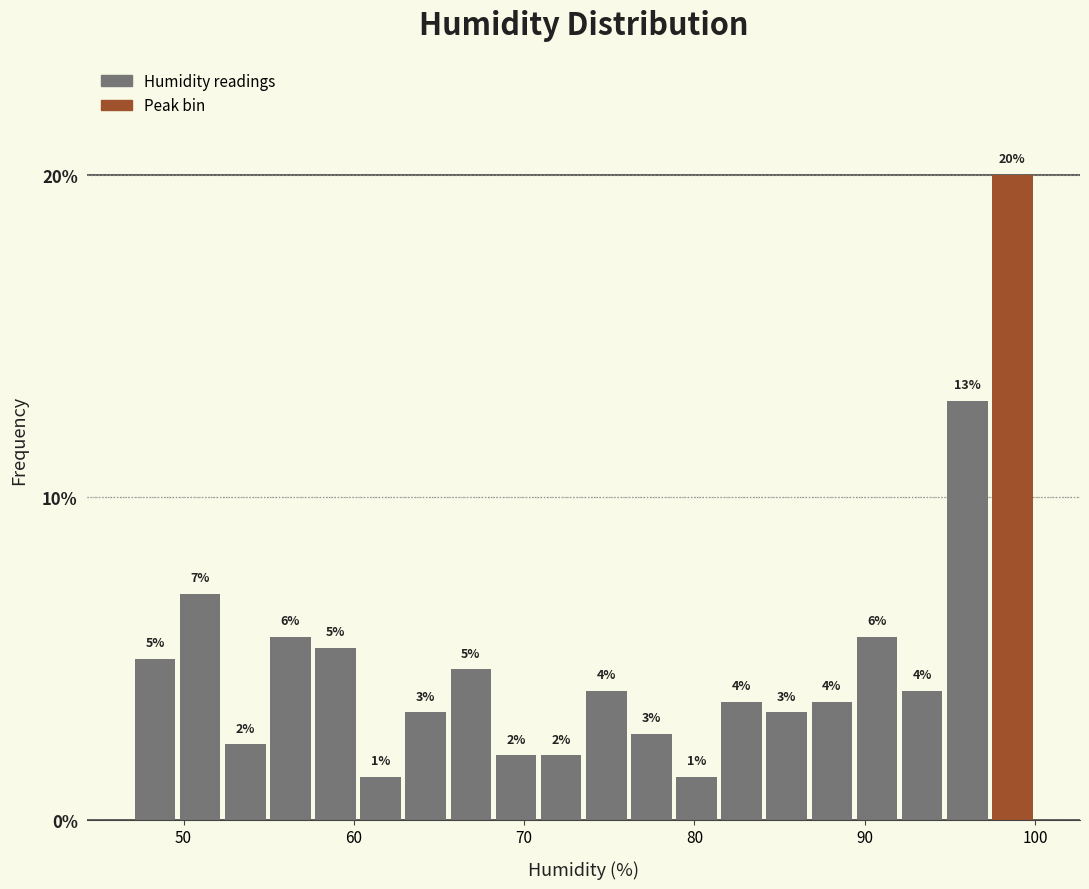

Around what value on the x-axis is the tallest bar? Give the approximate position of its centre, as read against the axis.

99